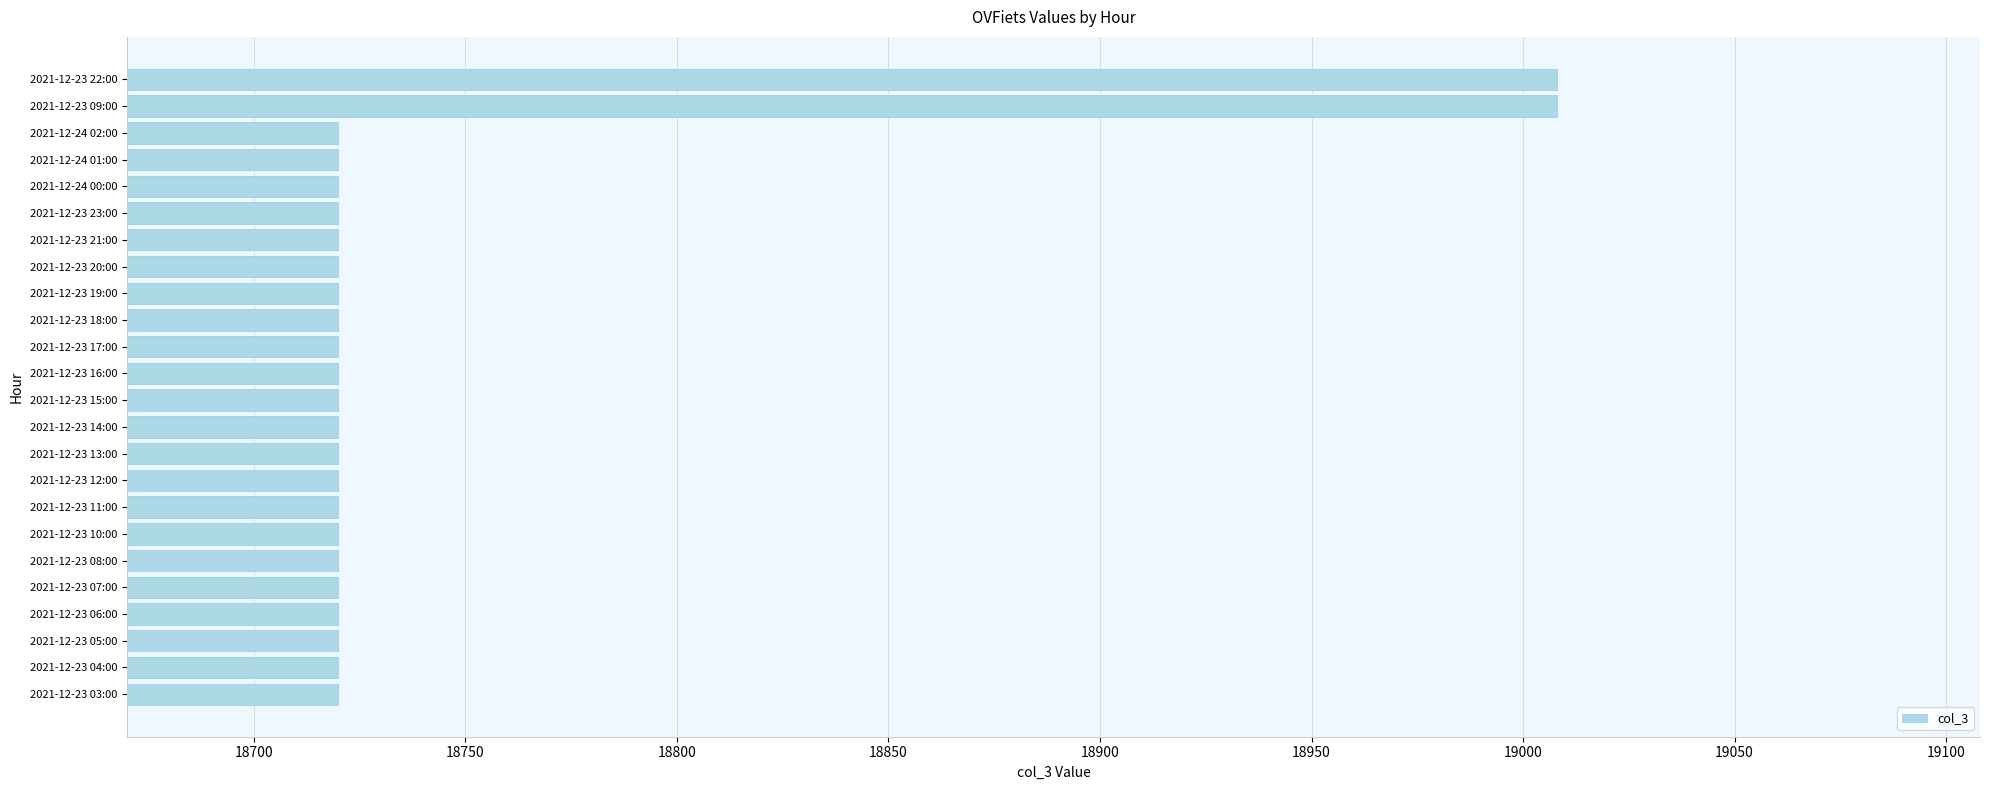

Are the bars grouped side by side (vs. stacked)?

No